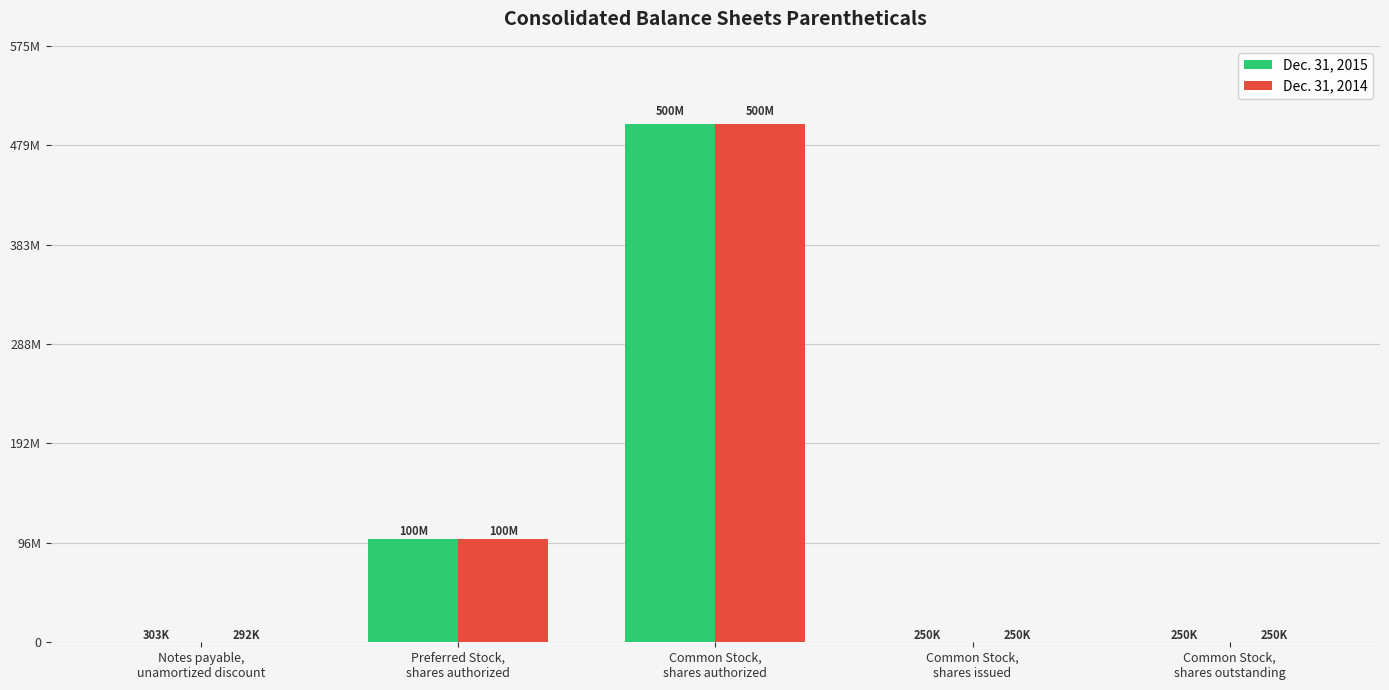

At Common Stock,
shares authorized, list the series in order from smallest to largest.

Dec. 31, 2015, Dec. 31, 2014